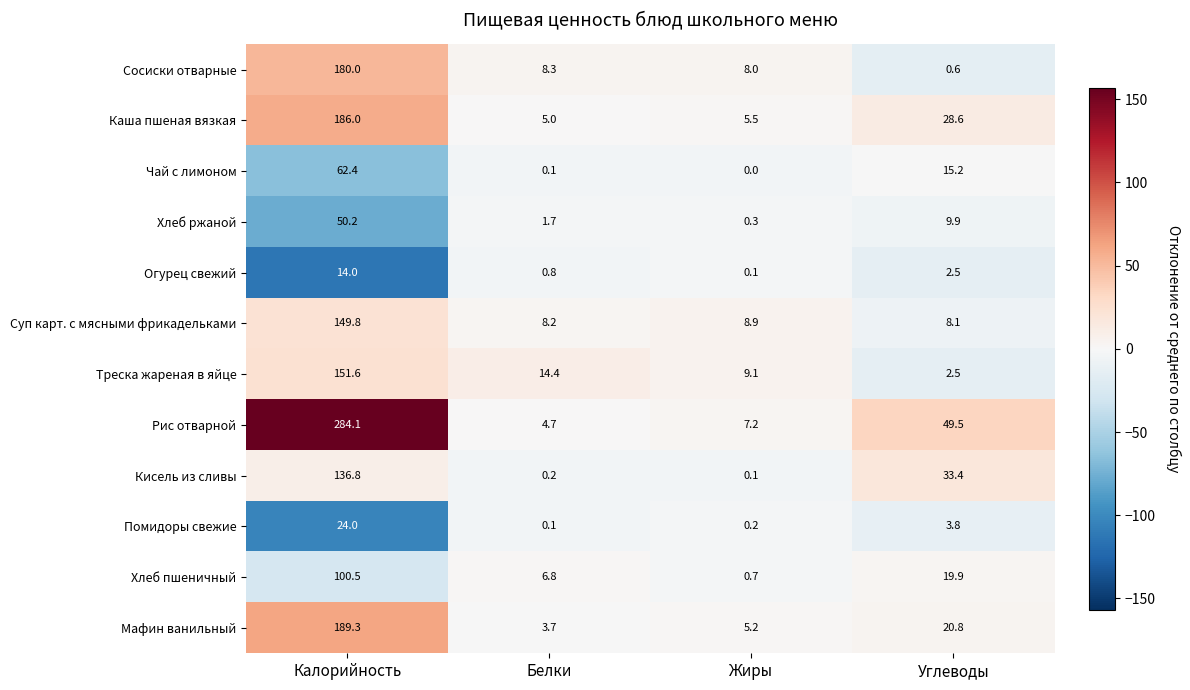

List the series in order of their peak value, lowest first.

Огурец свежий, Помидоры свежие, Хлеб ржаной, Чай с лимоном, Хлеб пшеничный, Кисель из сливы, Суп карт. с мясными фрикадельками, Треска жареная в яйце, Сосиски отварные, Каша пшеная вязкая, Мафин ванильный, Рис отварной